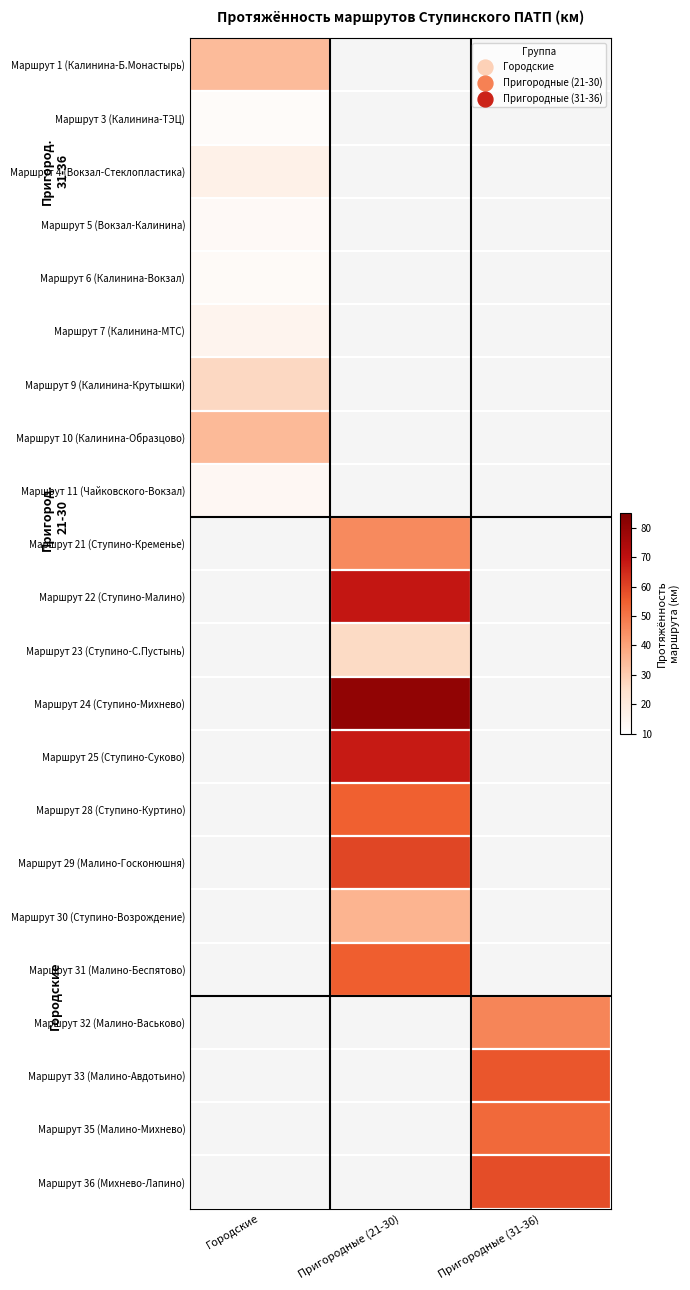

What is the spread (max minus min) of values at Городские?

34.6